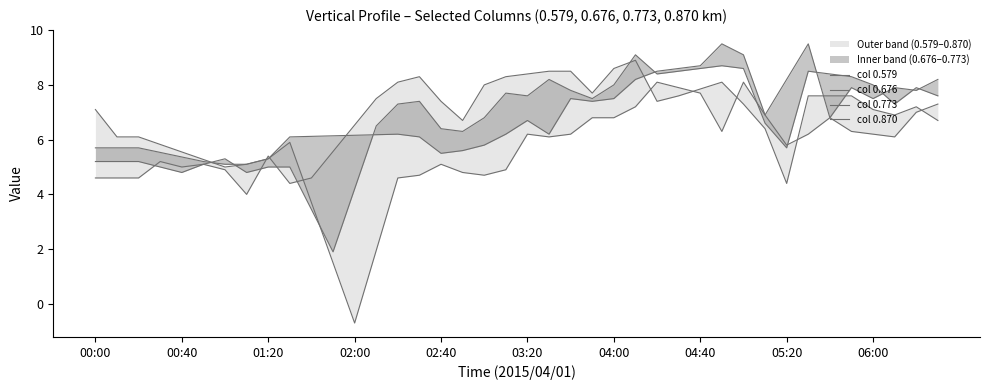

How many times do col 0.579 and col 0.870 cross each other?

8